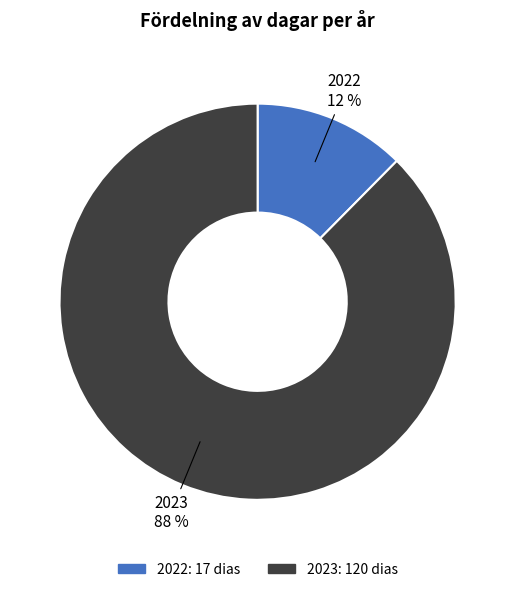

To the nearest percent, what percentage of the pie is 2023?

88%